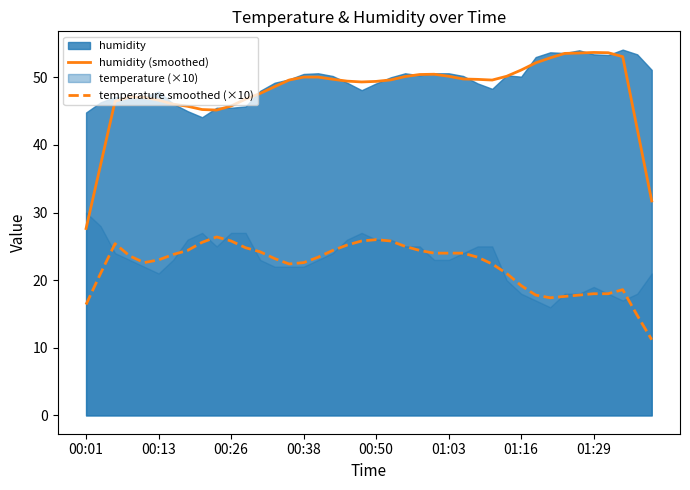

What is the difference between the maximum and minimum values in the humidity (smoothed) series?

26.0